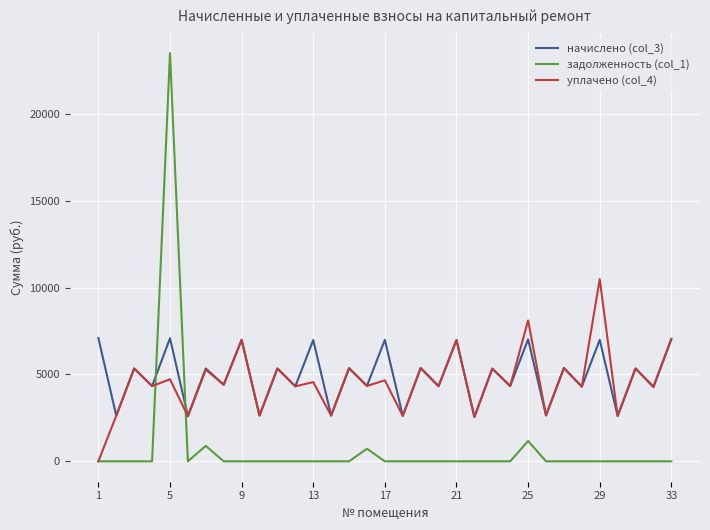

Which series has the widest spread of values?

задолженность (col_1)